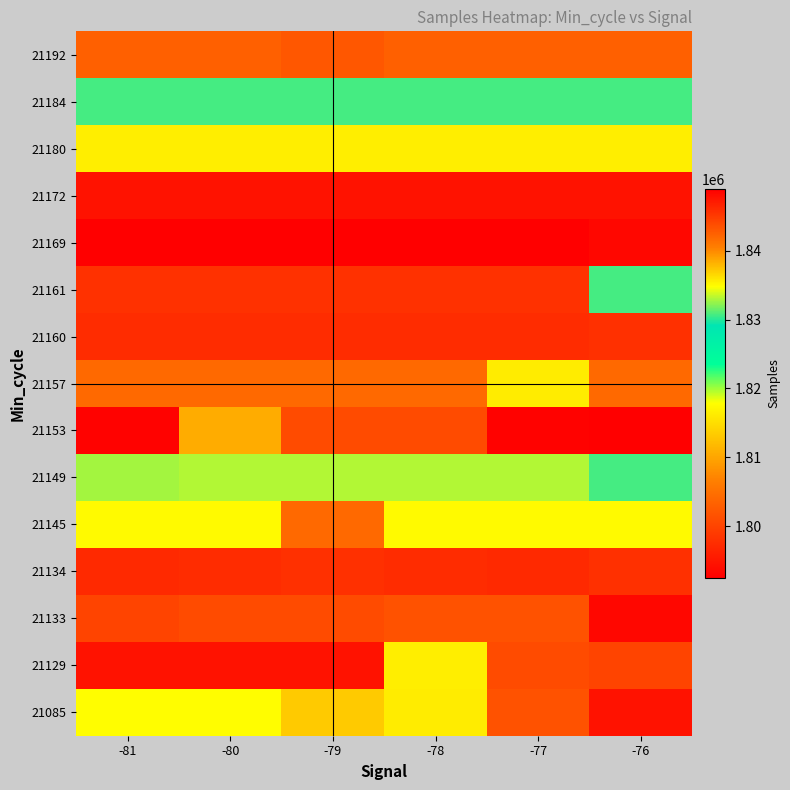

At -76, list the series in order from largest to smallest.

21153, 21134, 21160, 21149, 21161, 21184, 21145, 21180, 21157, 21192, 21129, 21085, 21172, 21133, 21169